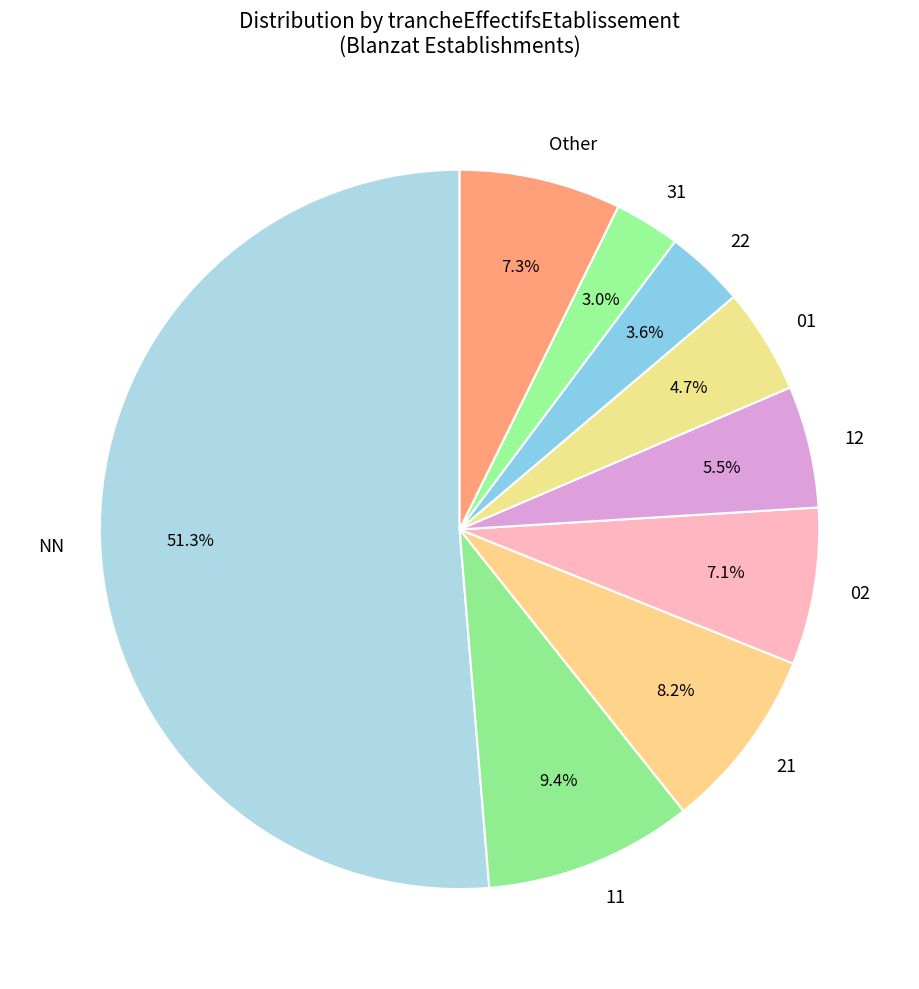

To the nearest percent, what is the difference between the largest and smallest slice percentages?

48%